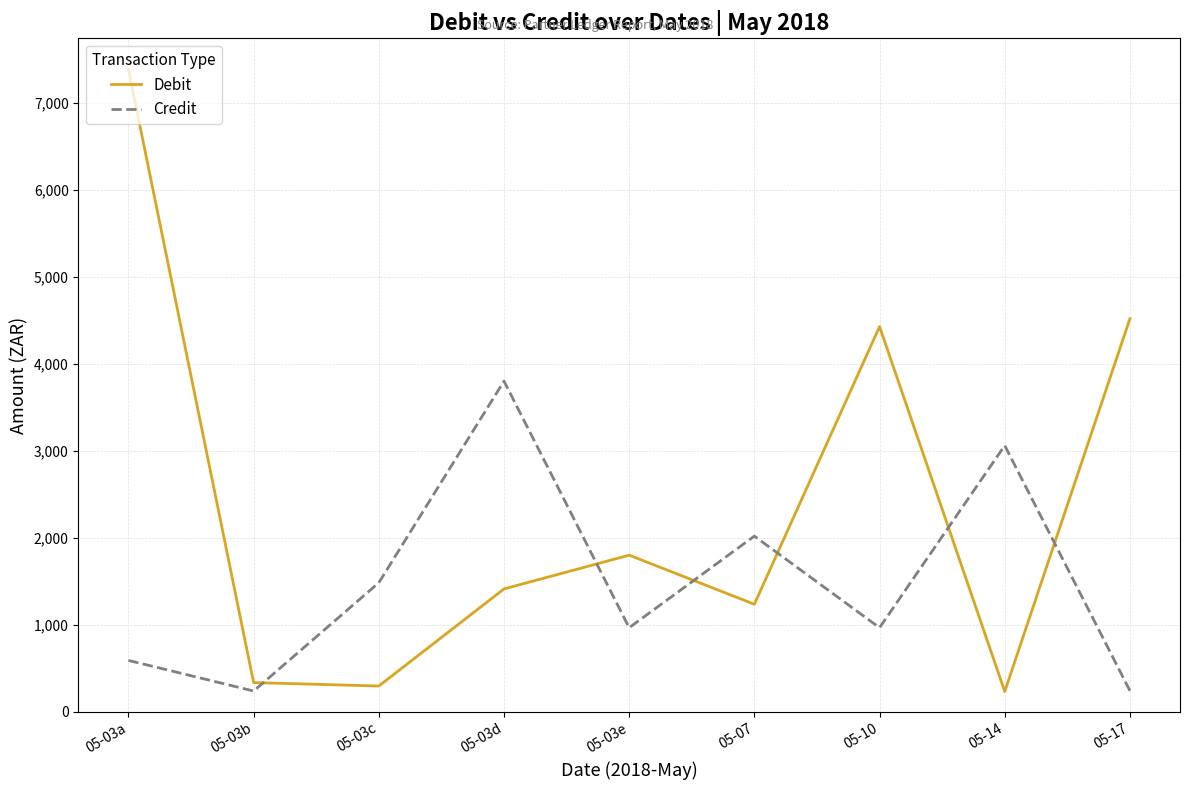

What are all the series names shown in the legend?

Debit, Credit